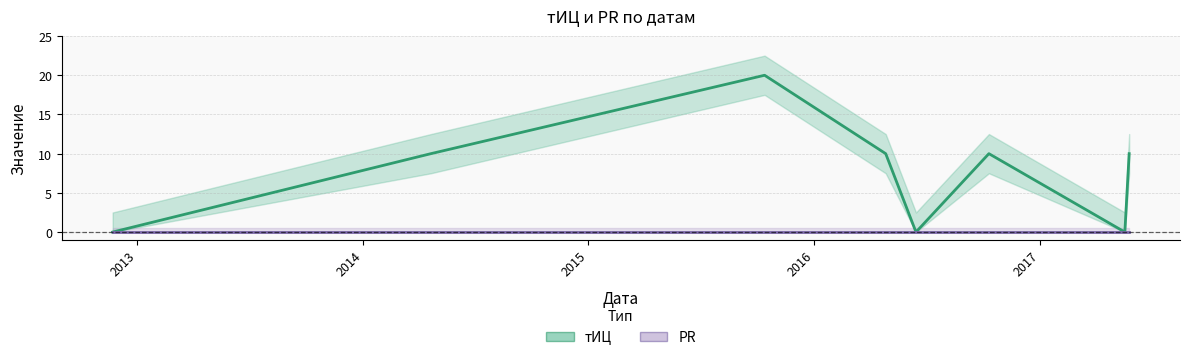

Reading left to right, extract all data points from this chart.

2012-11-22=0	2014-04-21=10	2015-10-13=20	2016-04-26=10	2016-06-14=0	2016-10-10=10	2017-05-18=0	2017-05-25=10